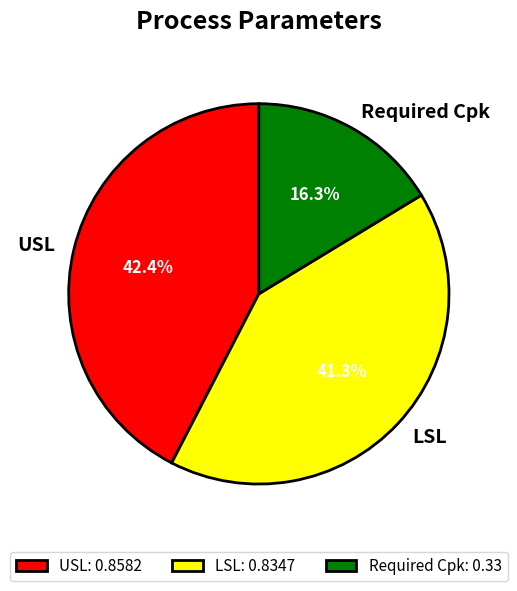

Is LSL the majority of the pie?

No